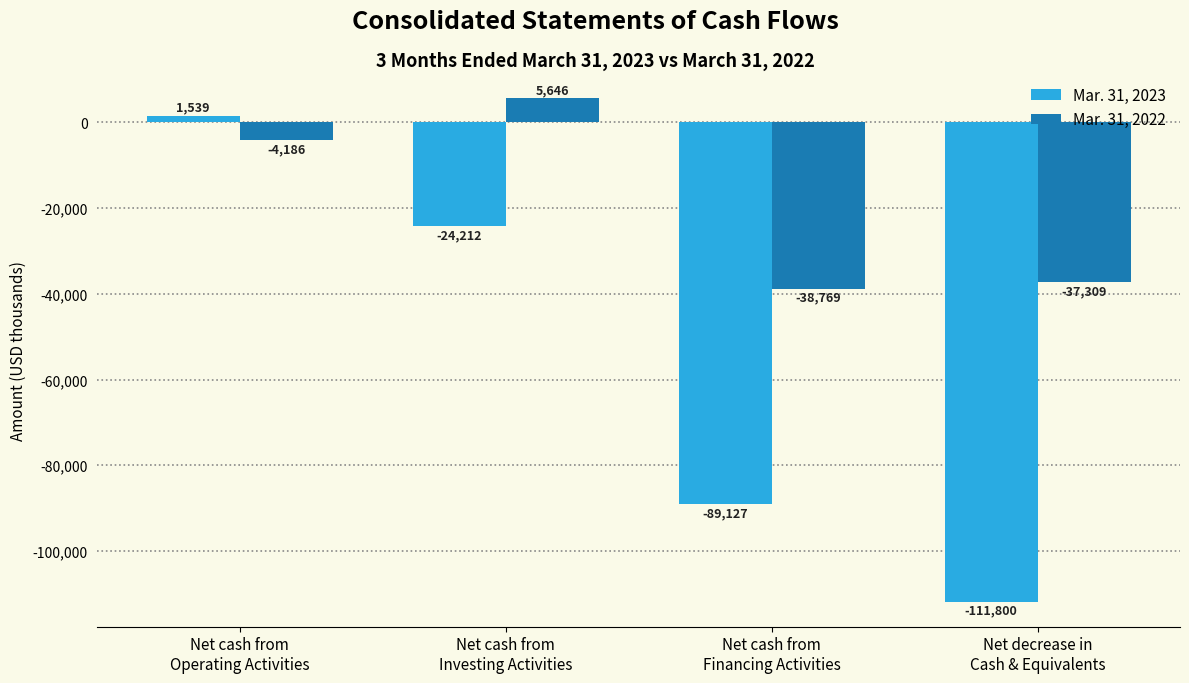

Does the chart contain stacked bars?

No